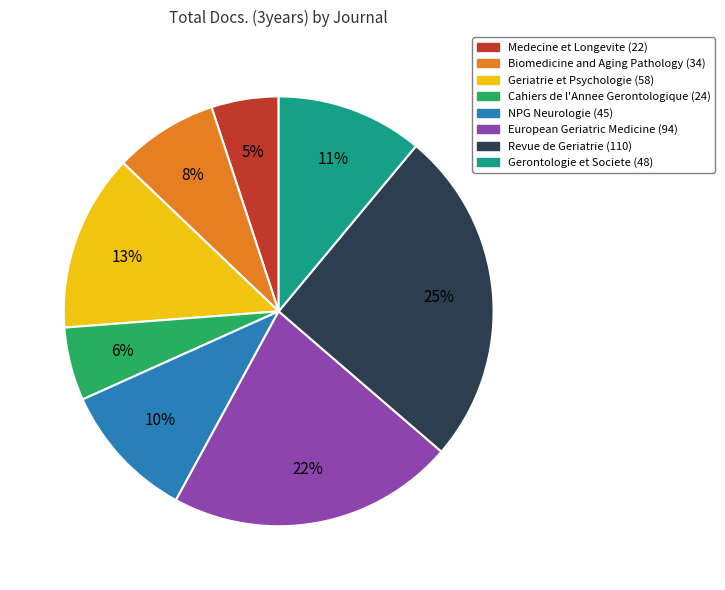

Is there a majority slice in this chart?

No